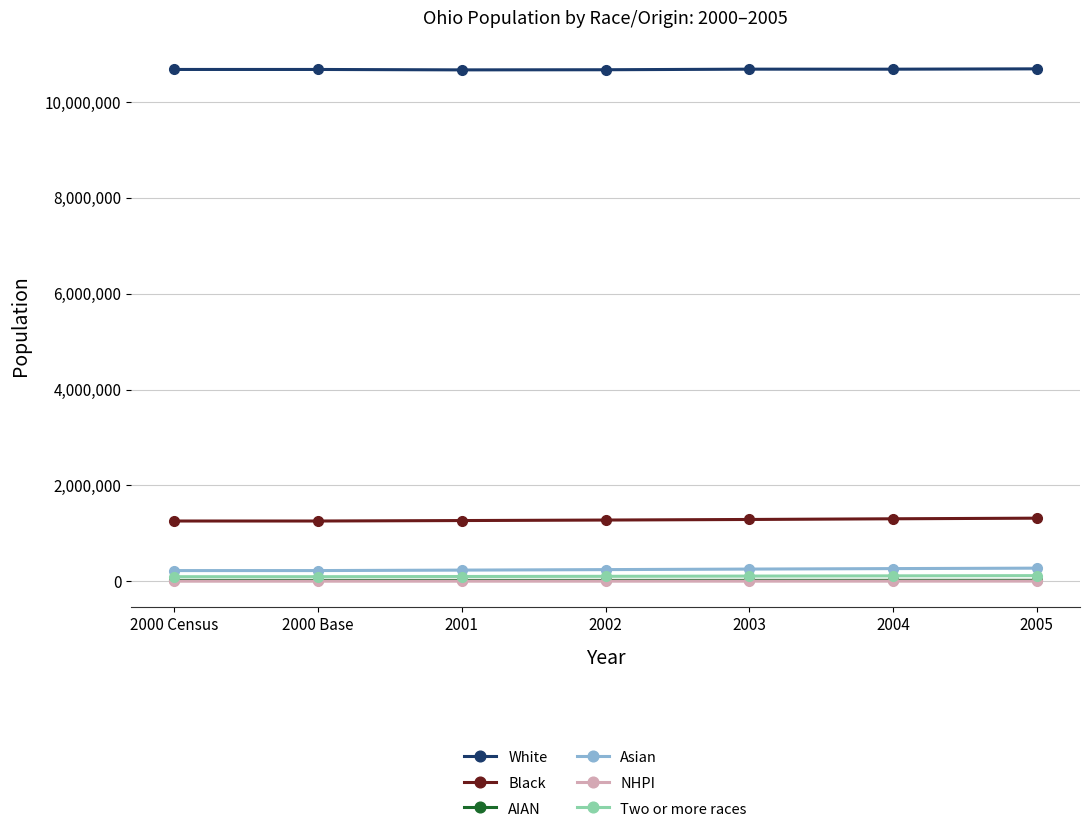

What is the label of the 5th point from the right?

2001